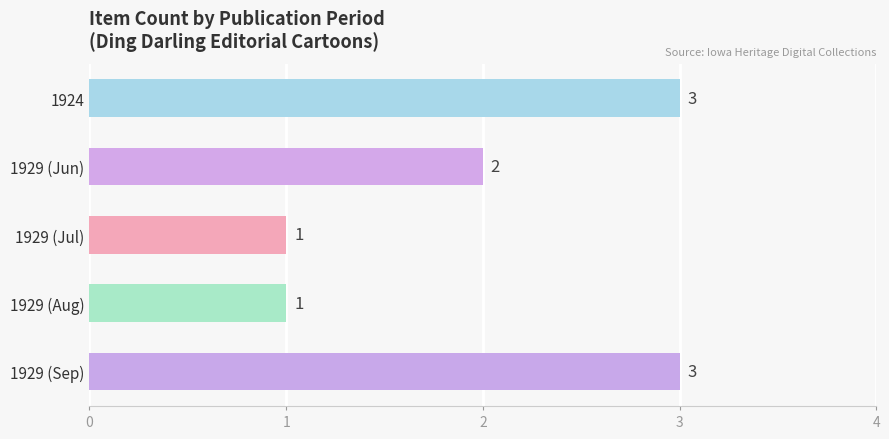

Where is the data nearest to the value 2?

1929 (Jun)